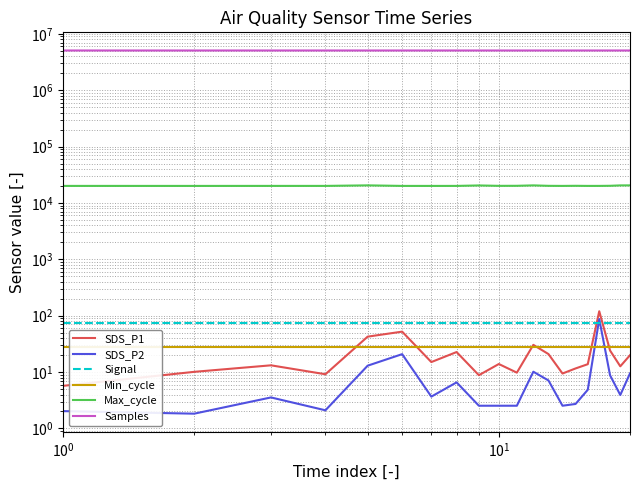

What is the average value of the SDS_P2 series?

9.9